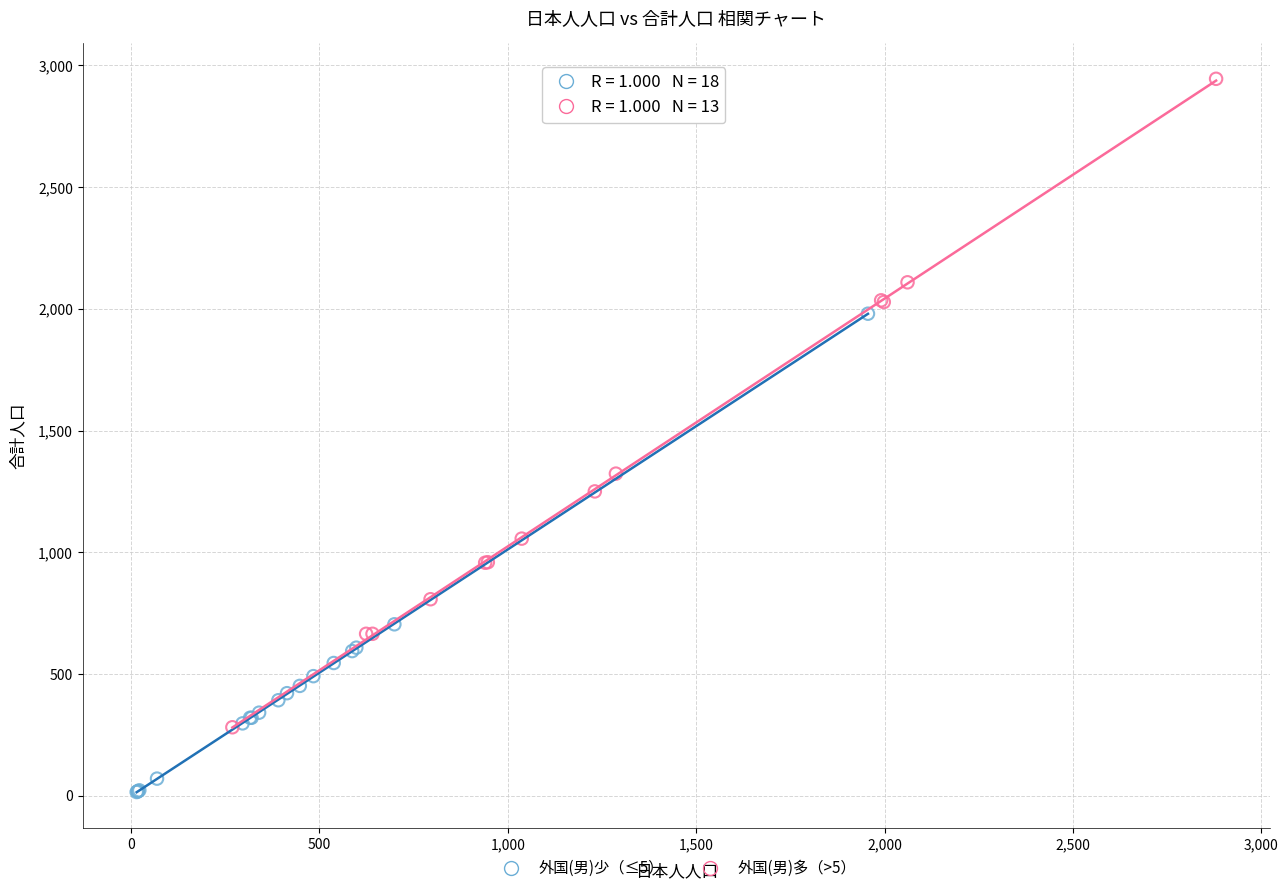

Which series has the widest spread of Y values?

外国(男)多（>5）